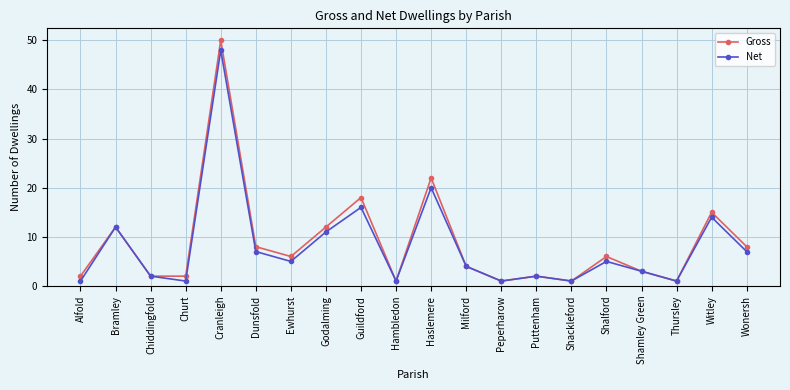

Reading left to right, list all the values displayed in this chart.

Gross: Alfold=2	Bramley=12	Chiddingfold=2	Churt=2	Cranleigh=50	Dunsfold=8	Ewhurst=6	Godalming=12	Guildford=18	Hambledon=1	Haslemere=22	Milford=4	Peperharow=1	Puttenham=2	Shackleford=1	Shalford=6	Shamley Green=3	Thursley=1	Witley=15	Wonersh=8
Net: Alfold=1	Bramley=12	Chiddingfold=2	Churt=1	Cranleigh=48	Dunsfold=7	Ewhurst=5	Godalming=11	Guildford=16	Hambledon=1	Haslemere=20	Milford=4	Peperharow=1	Puttenham=2	Shackleford=1	Shalford=5	Shamley Green=3	Thursley=1	Witley=14	Wonersh=7